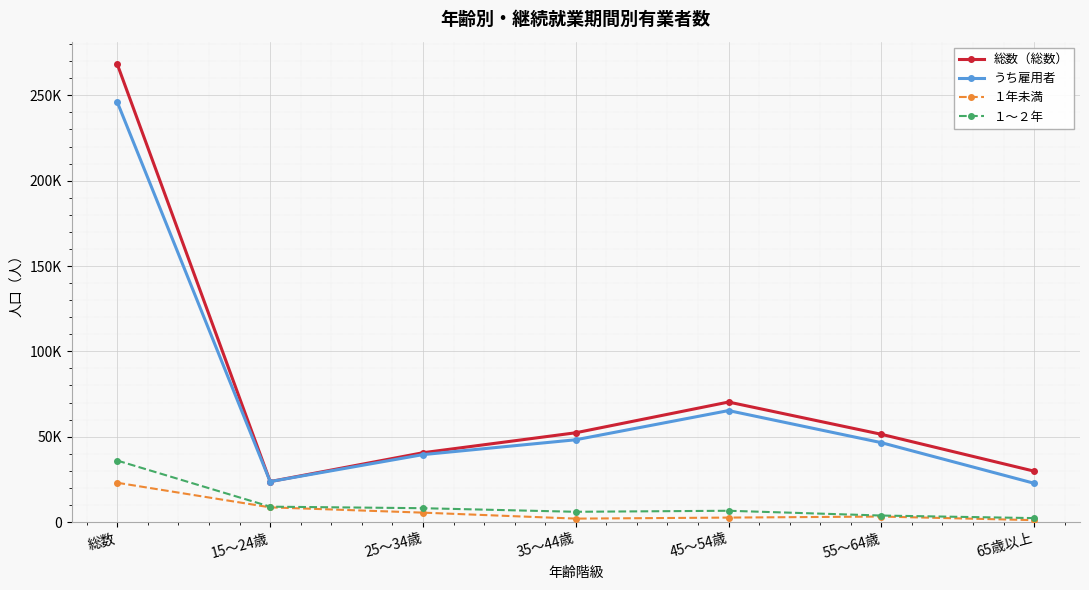

What is the label of the 6th point from the left?

55～64歳